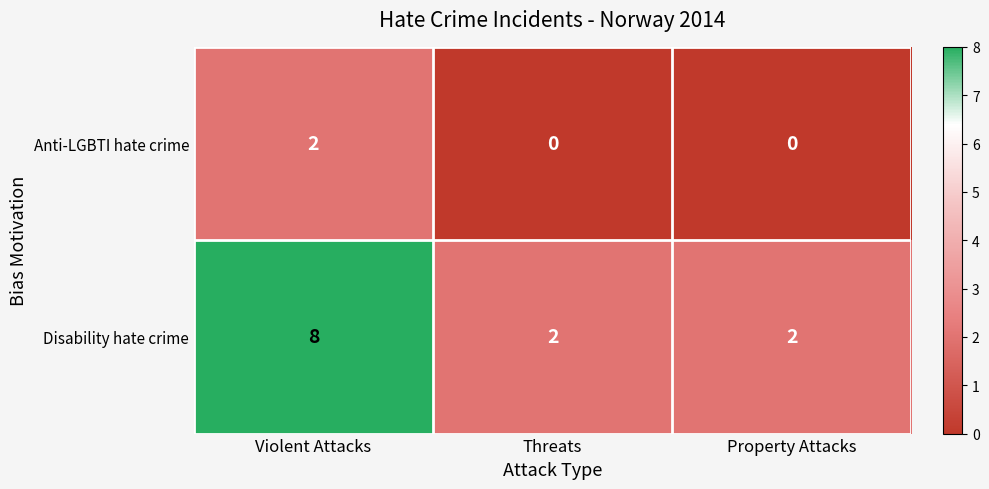

At how many categories does at least one series exceed 4?

1